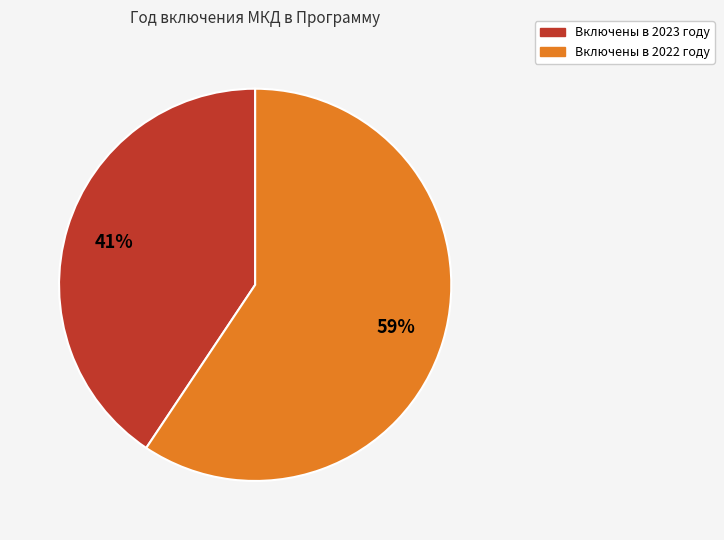

Does any single category account for the majority?

Yes